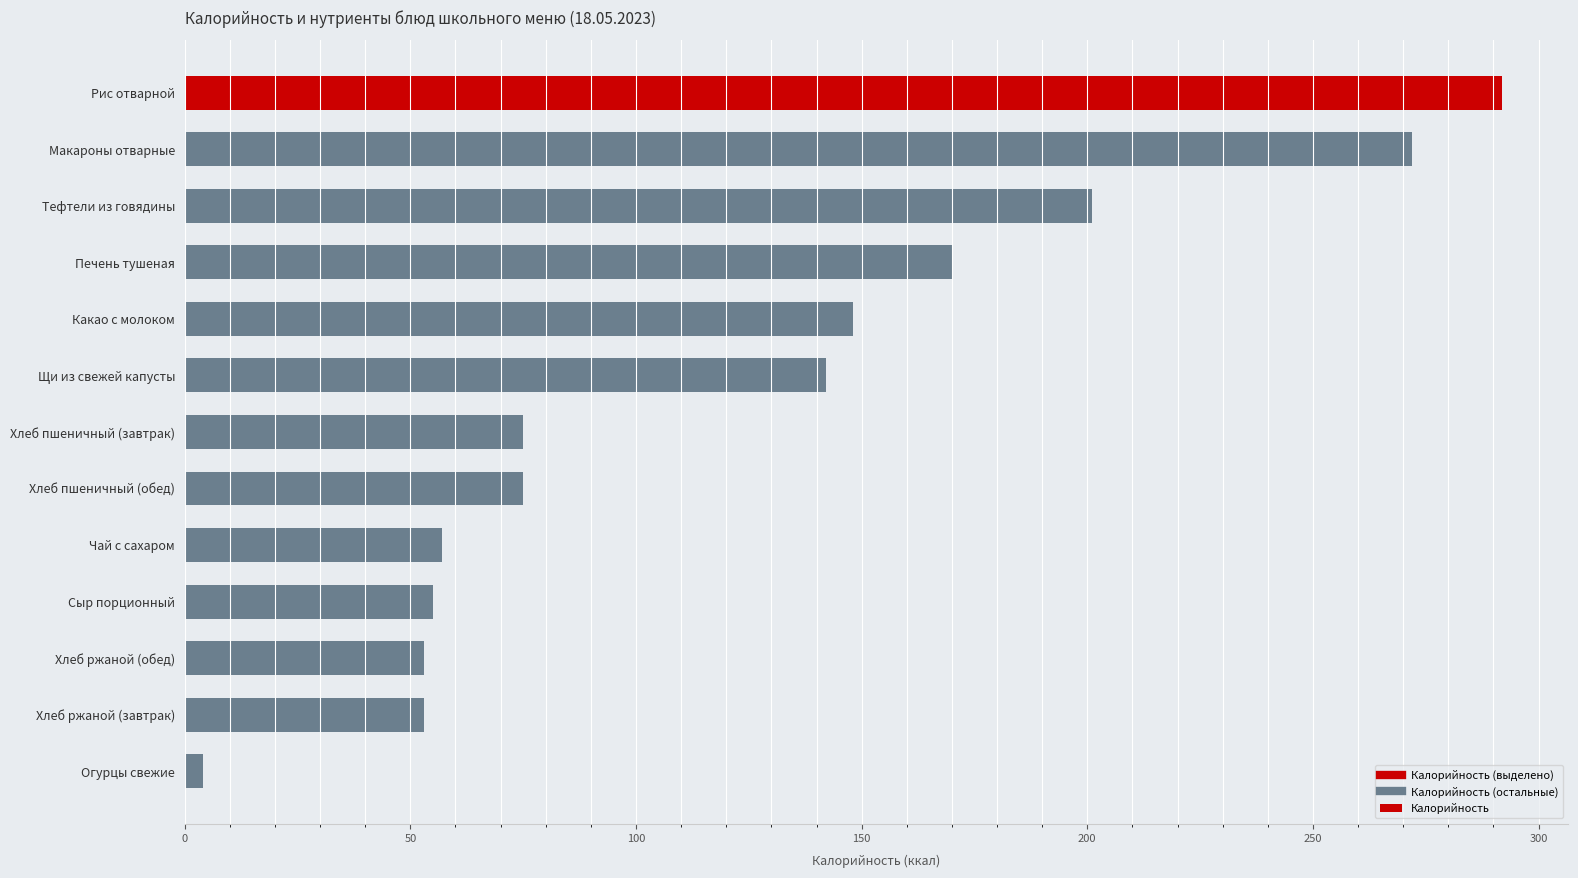

Is it true that the value at Хлеб ржаной (завтрак) is 18?

False